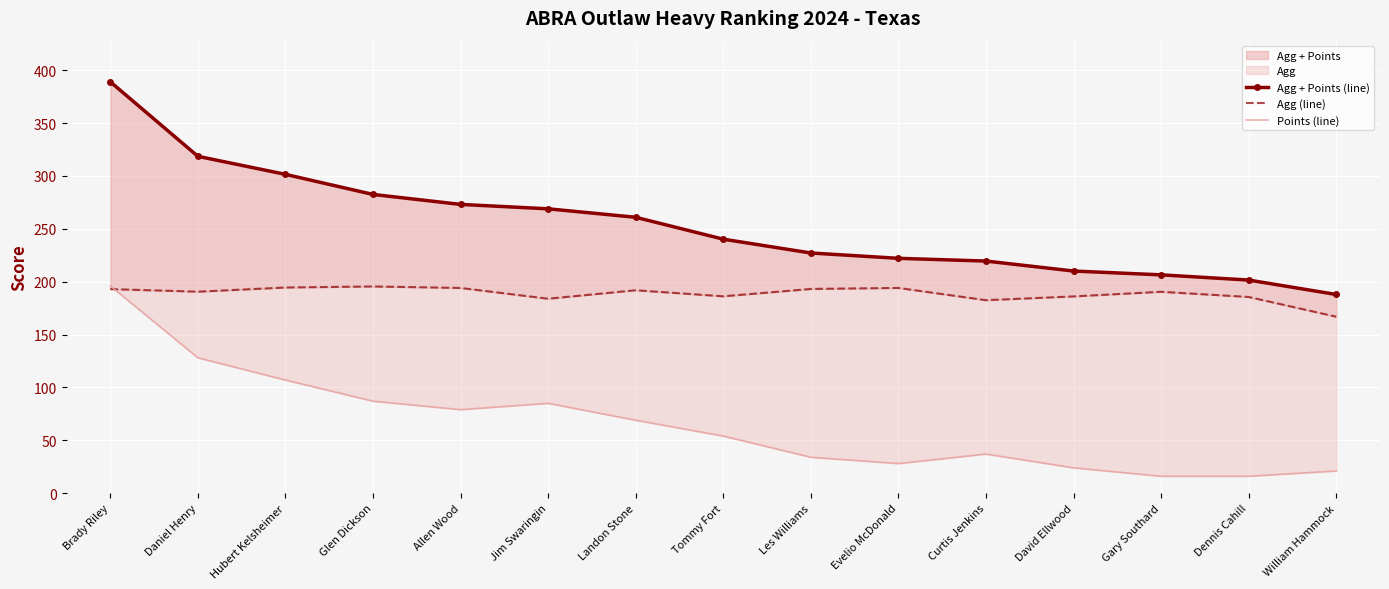

Reading left to right, what are all the values shown in this chart?

Agg + Points (line): Brady Riley=389.0	Daniel Henry=318.5	Hubert Kelsheimer=301.5	Glen Dickson=282.5	Allen Wood=273.1	Jim Swaringin=268.9	Landon Stone=260.9	Tommy Fort=240.2	Les Williams=227.1	Evelio McDonald=222.1	Curtis Jenkins=219.5	David Ellwood=210.1	Gary Southard=206.5	Dennis Cahill=201.5	William Hammock=187.9
Agg (line): Brady Riley=193.0	Daniel Henry=190.5	Hubert Kelsheimer=194.5	Glen Dickson=195.5	Allen Wood=194.1	Jim Swaringin=183.9	Landon Stone=191.9	Tommy Fort=186.2	Les Williams=193.1	Evelio McDonald=194.1	Curtis Jenkins=182.5	David Ellwood=186.1	Gary Southard=190.5	Dennis Cahill=185.5	William Hammock=166.9
Points (line): Brady Riley=196.0	Daniel Henry=128.0	Hubert Kelsheimer=107.0	Glen Dickson=87.0	Allen Wood=79.0	Jim Swaringin=85.0	Landon Stone=69.0	Tommy Fort=54.0	Les Williams=34.0	Evelio McDonald=28.0	Curtis Jenkins=37.0	David Ellwood=24.0	Gary Southard=16.0	Dennis Cahill=16.0	William Hammock=21.0